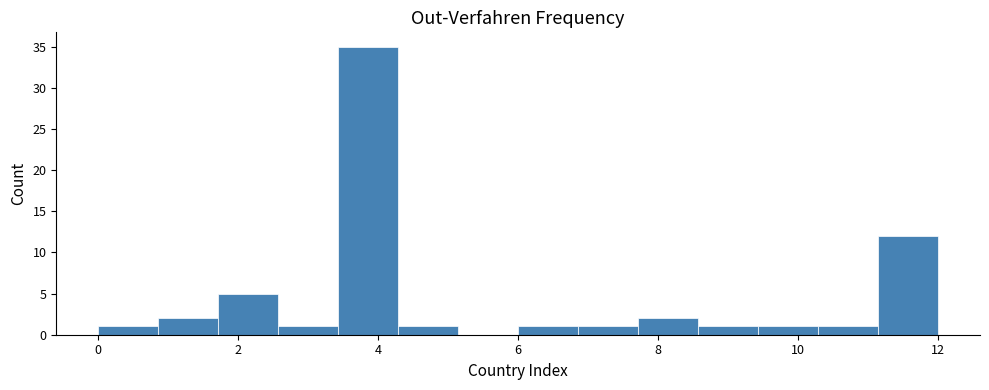

Which range on the x-axis has the tallest bar?

3.4 to 4.2